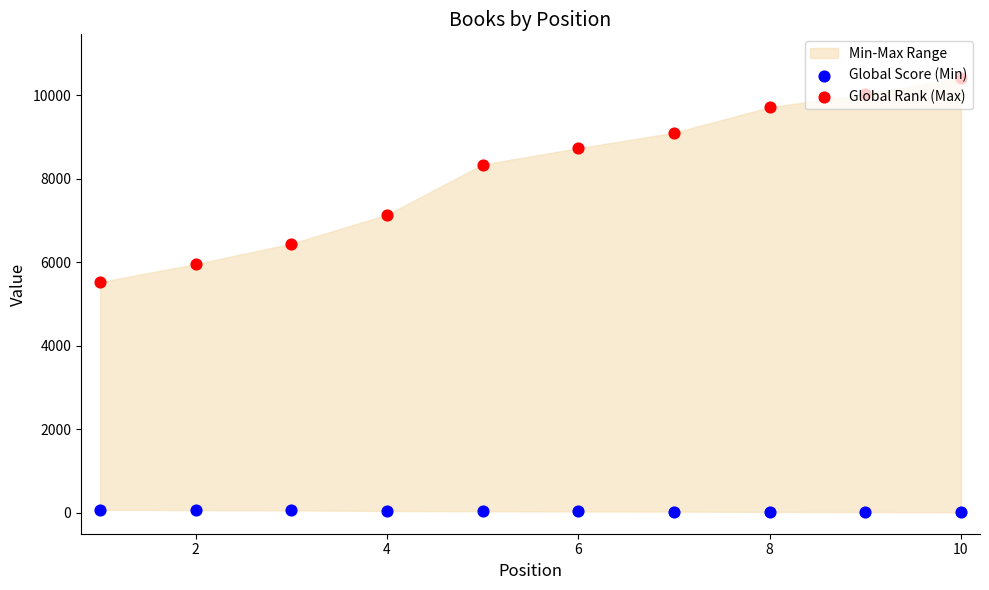

Which series has the widest spread of Y values?

Global Rank (Max)